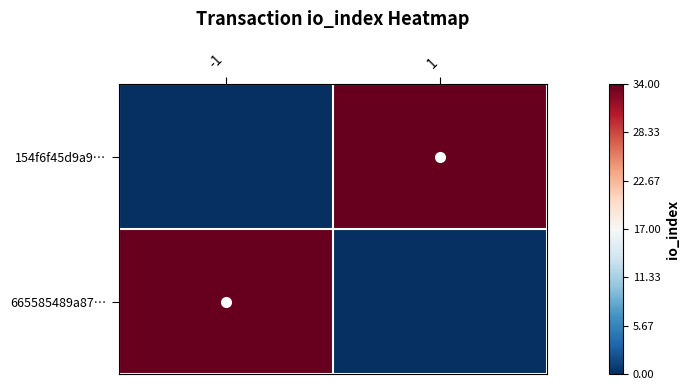

What is the spread (max minus min) of values at 1?

34